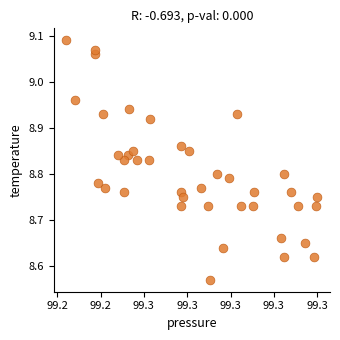

What is the range of Y values (max minus min)?

0.5